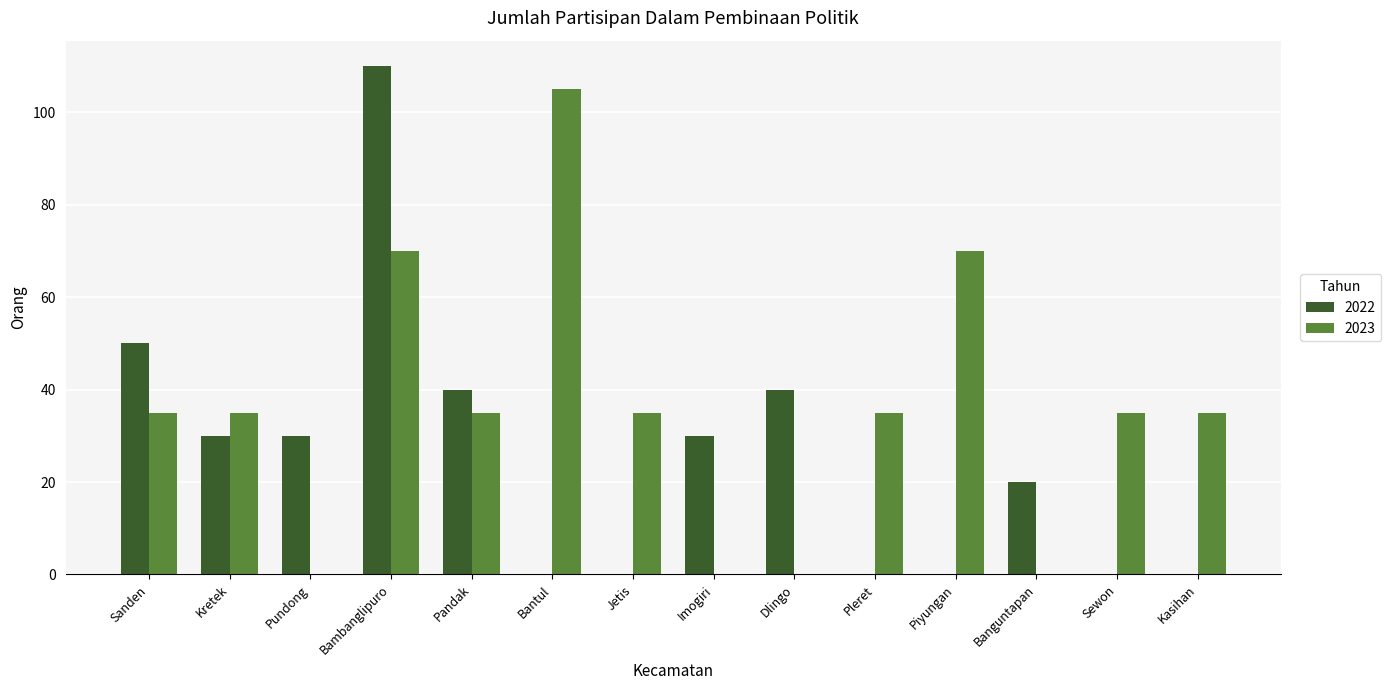

Is it true that 2023 equals 70 at Bambanglipuro?

True